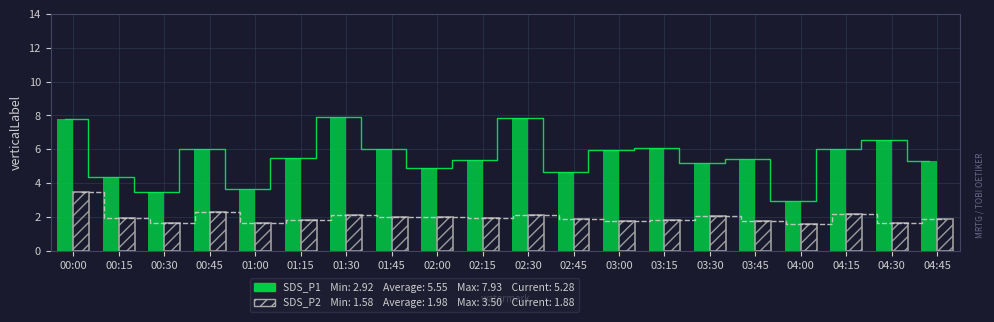

What position from the left is 04:30?

19